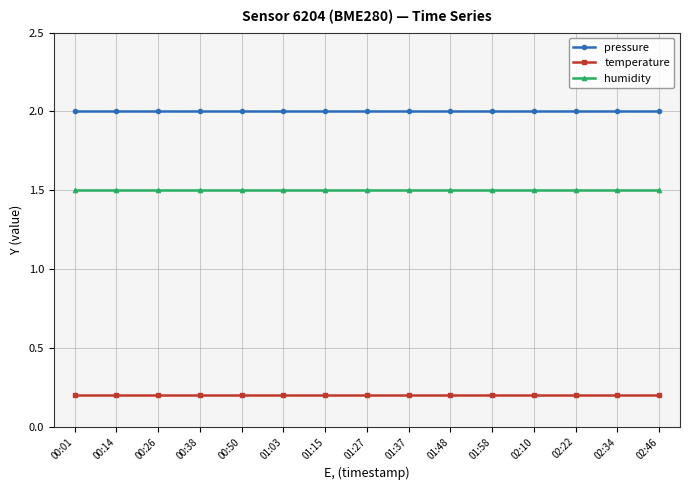

True or false: temperature has a value of 0.2 at 00:14.

True